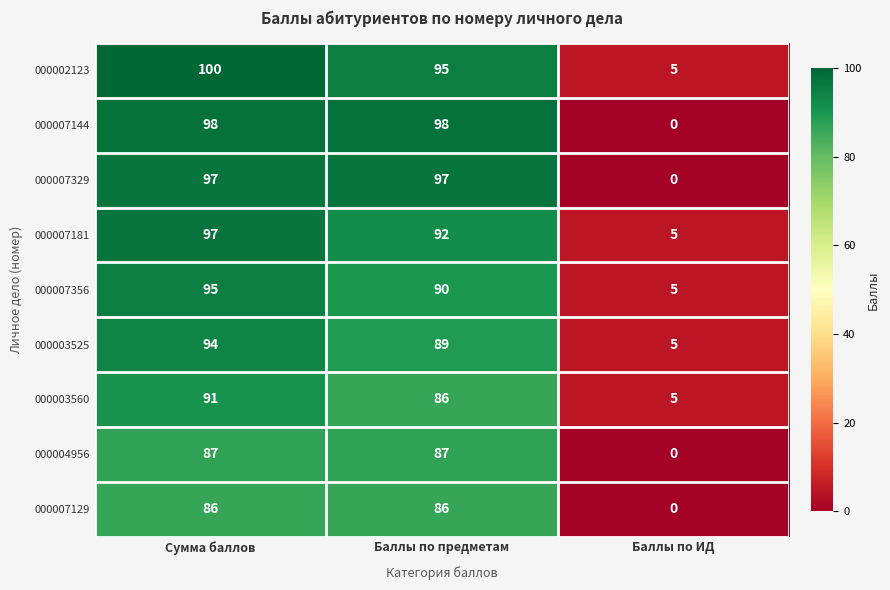

How many distinct data groups are displayed?

9